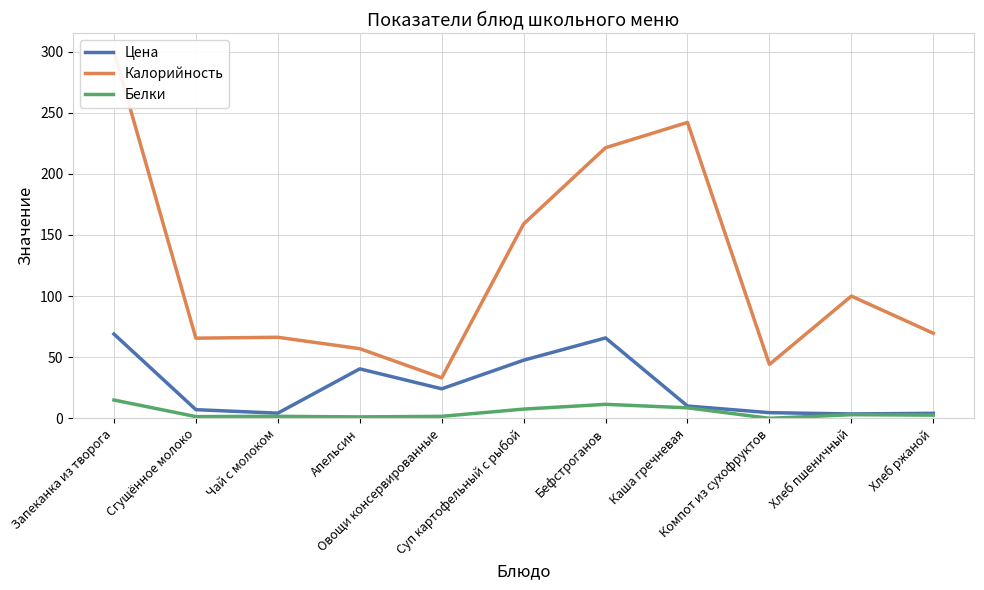

The Калорийность series shows 44.1 at Компот из сухофруктов. True or false?

True